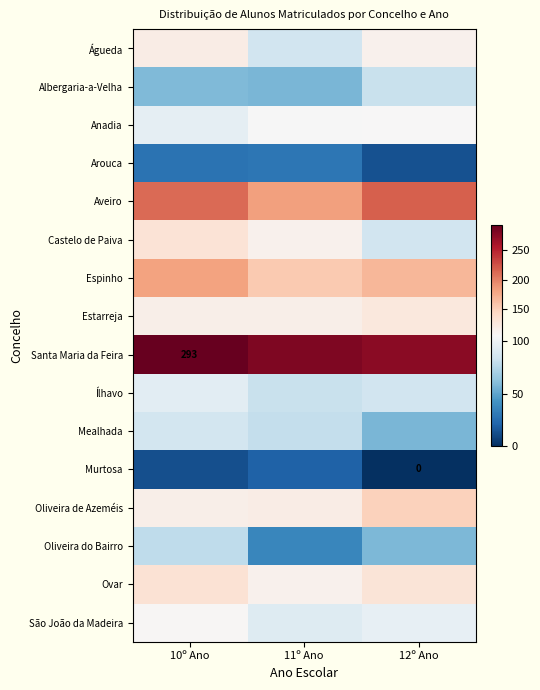

Rank the series by their maximum value, from lowest to highest.

Murtosa, Arouca, Oliveira do Bairro, Albergaria-a-Velha, Mealhada, Ílhavo, Anadia, São João da Madeira, Águeda, Estarreja, Castelo de Paiva, Ovar, Oliveira de Azeméis, Espinho, Aveiro, Santa Maria da Feira